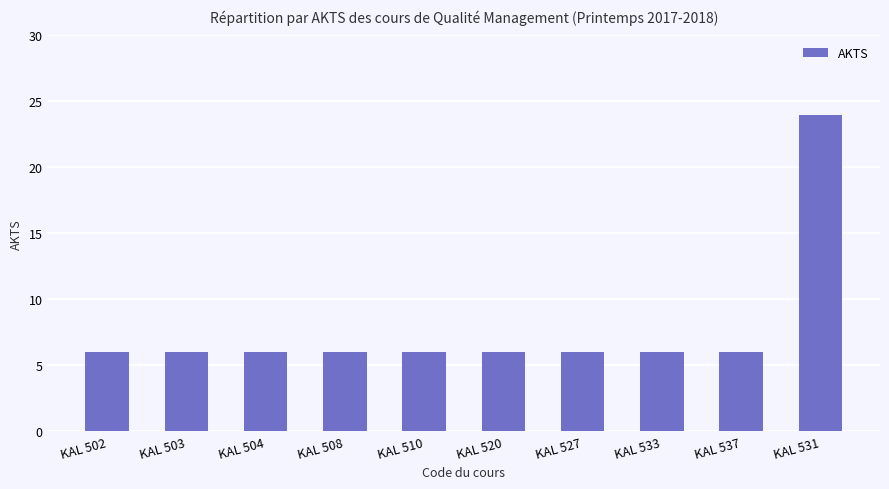

Reading right to left, extract all data points from this chart.

KAL 531=24	KAL 537=6	KAL 533=6	KAL 527=6	KAL 520=6	KAL 510=6	KAL 508=6	KAL 504=6	KAL 503=6	KAL 502=6